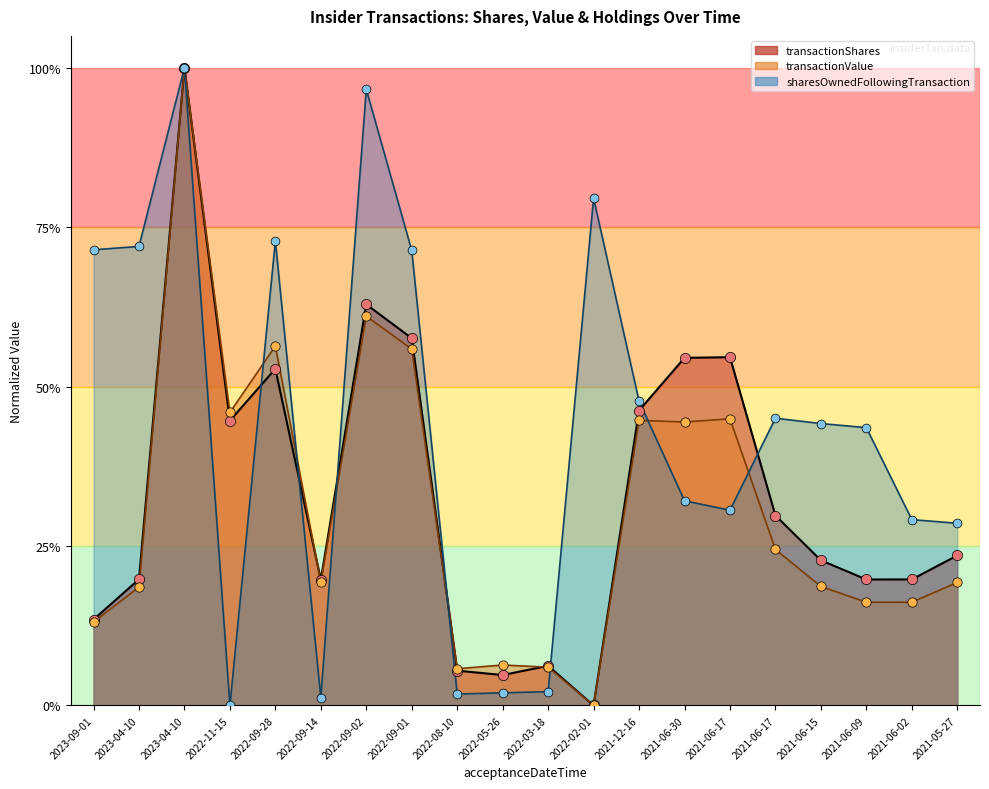

At which category is the sum across all series the highest?

2023-04-10